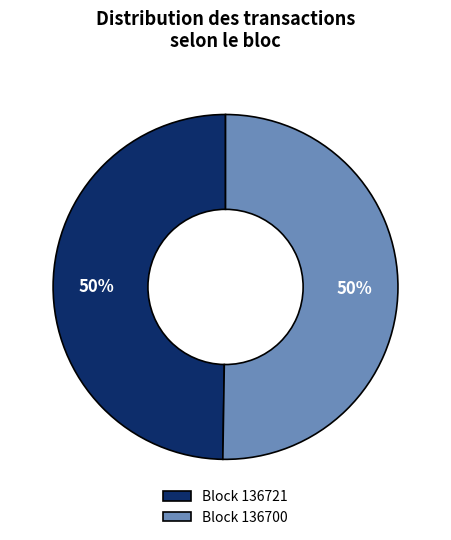

Combined, do Block 136700 and Block 136721 account for over 50%?

Yes